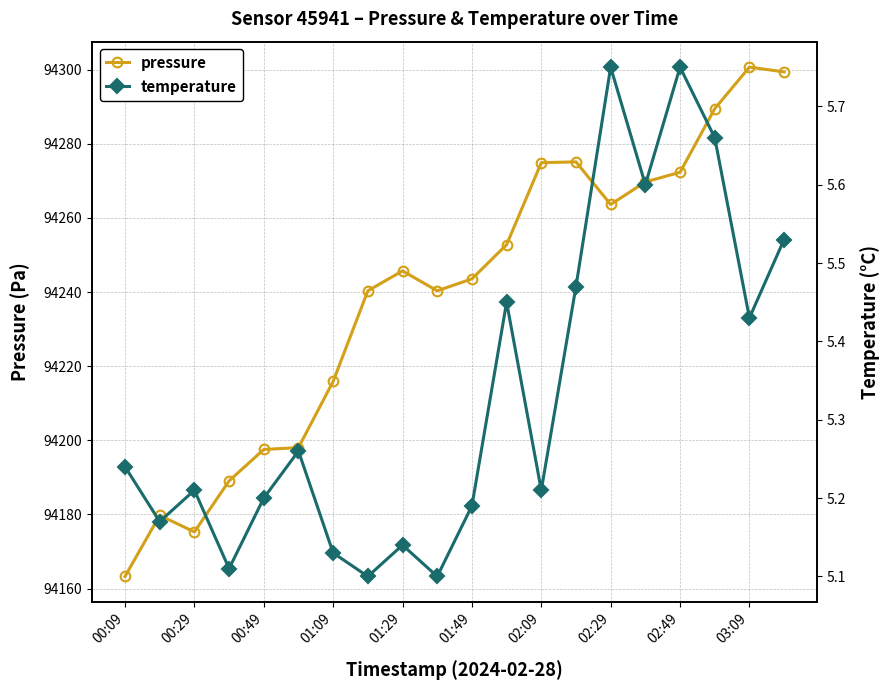

Is it true that pressure equals 157693.9 at 00:09?

False